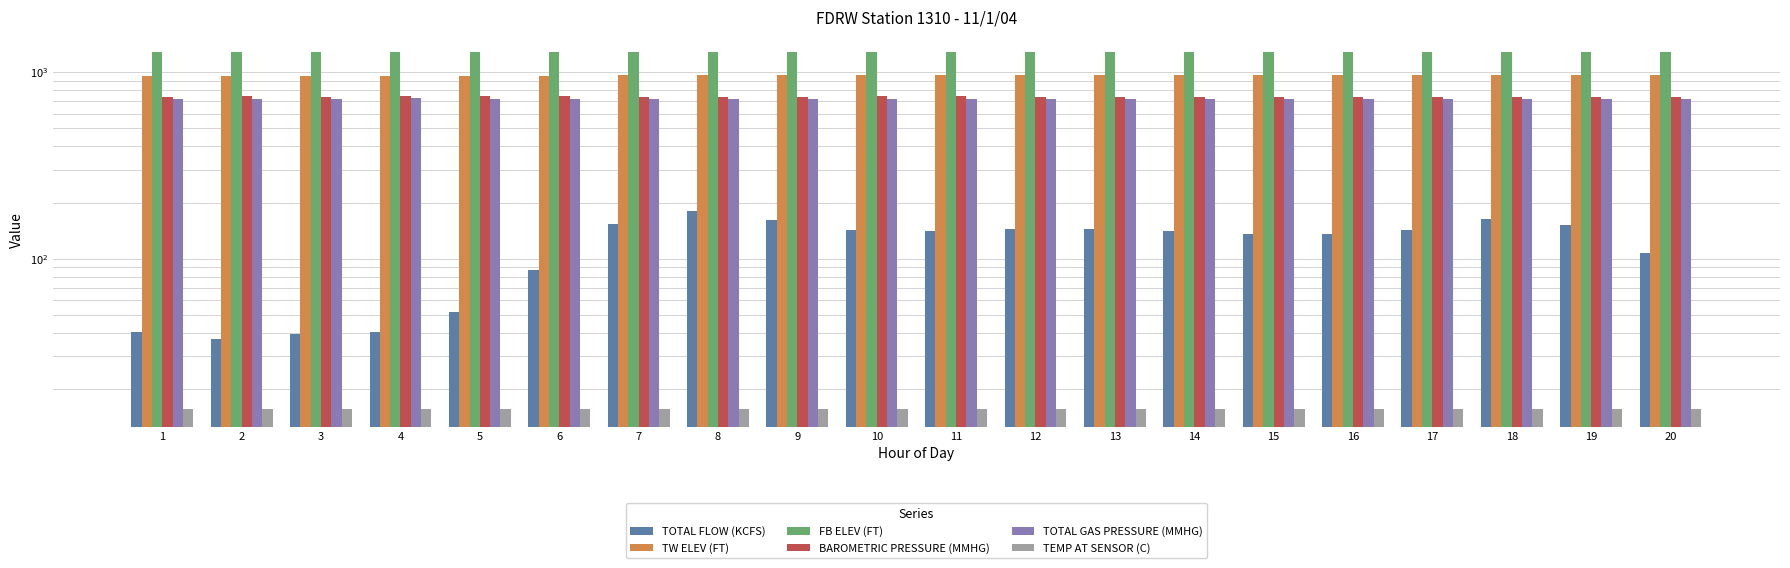

At how many categories does at least one series exceed 913?

20